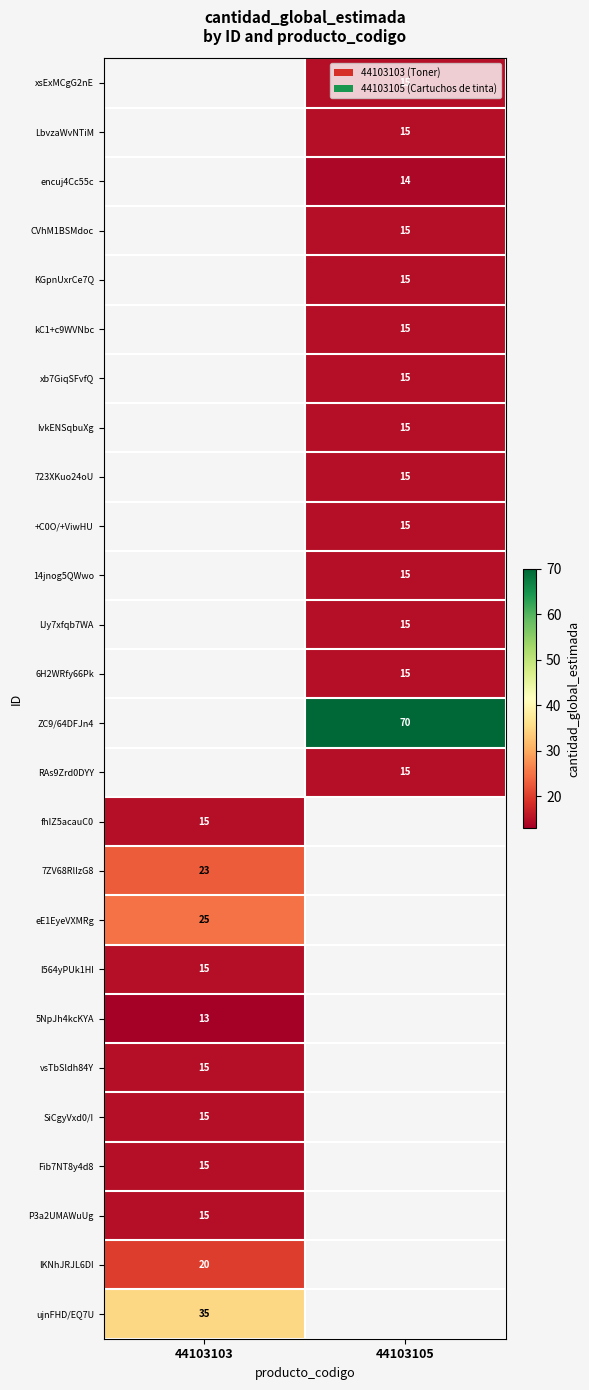

Is it true that ZC9/64DFJn4 equals 70 at 44103105?

True